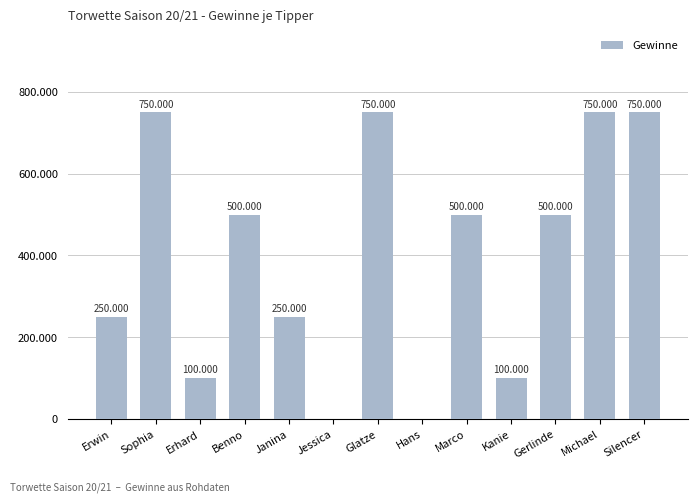

Reading left to right, what are all the values shown in this chart?

Erwin=250000	Sophia=750000	Erhard=100000	Benno=500000	Janina=250000	Jessica=0	Glatze=750000	Hans=0	Marco=500000	Kanie=100000	Gerlinde=500000	Michael=750000	Silencer=750000